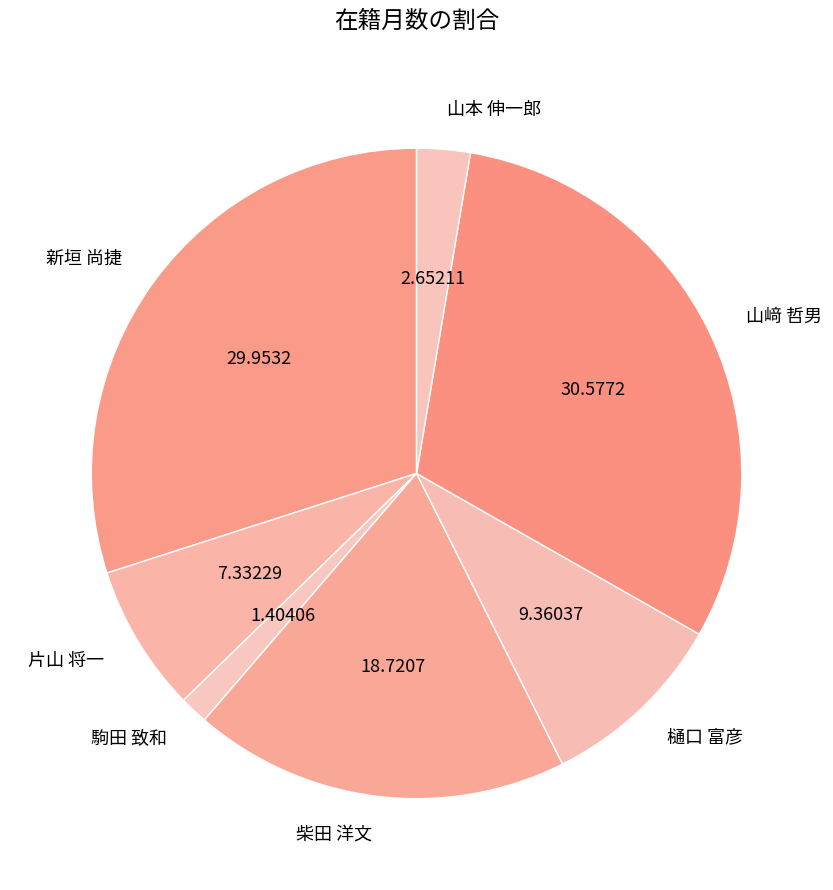

What is the ratio of the value at 新垣 尚捷 to the value at 樋口 富彦?

3.2